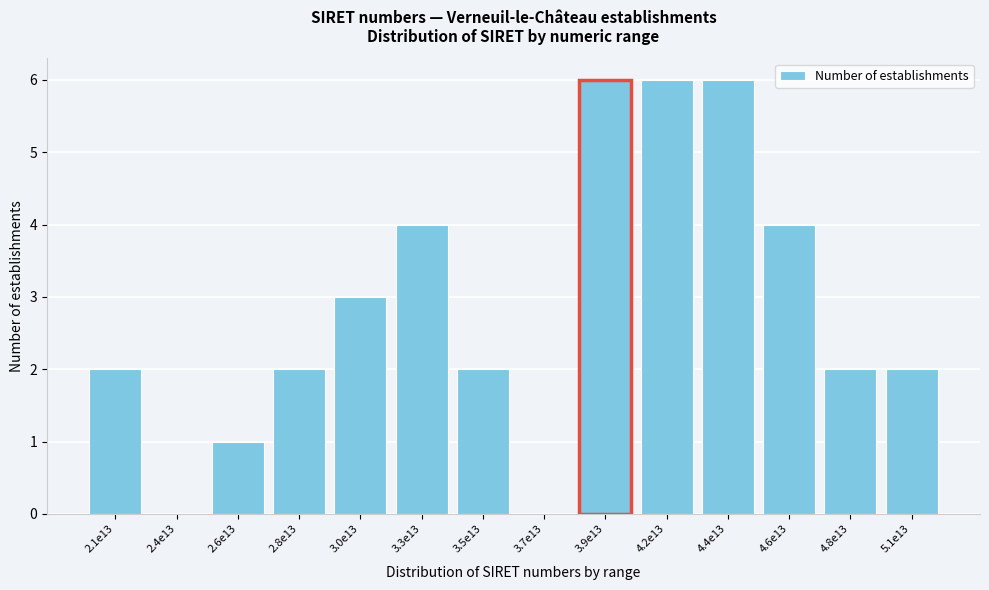

Reading left to right, extract all data points from this chart.

2.1e13=2	2.4e13=0	2.6e13=1	2.8e13=2	3.0e13=3	3.3e13=4	3.5e13=2	3.7e13=0	3.9e13=6	4.2e13=6	4.4e13=6	4.6e13=4	4.8e13=2	5.1e13=2